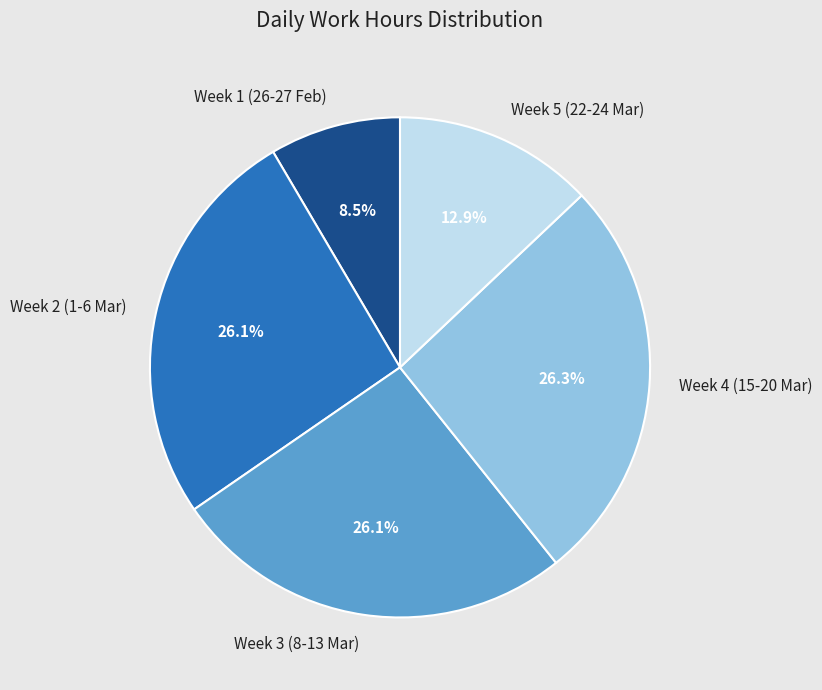

Does any single category account for the majority?

No